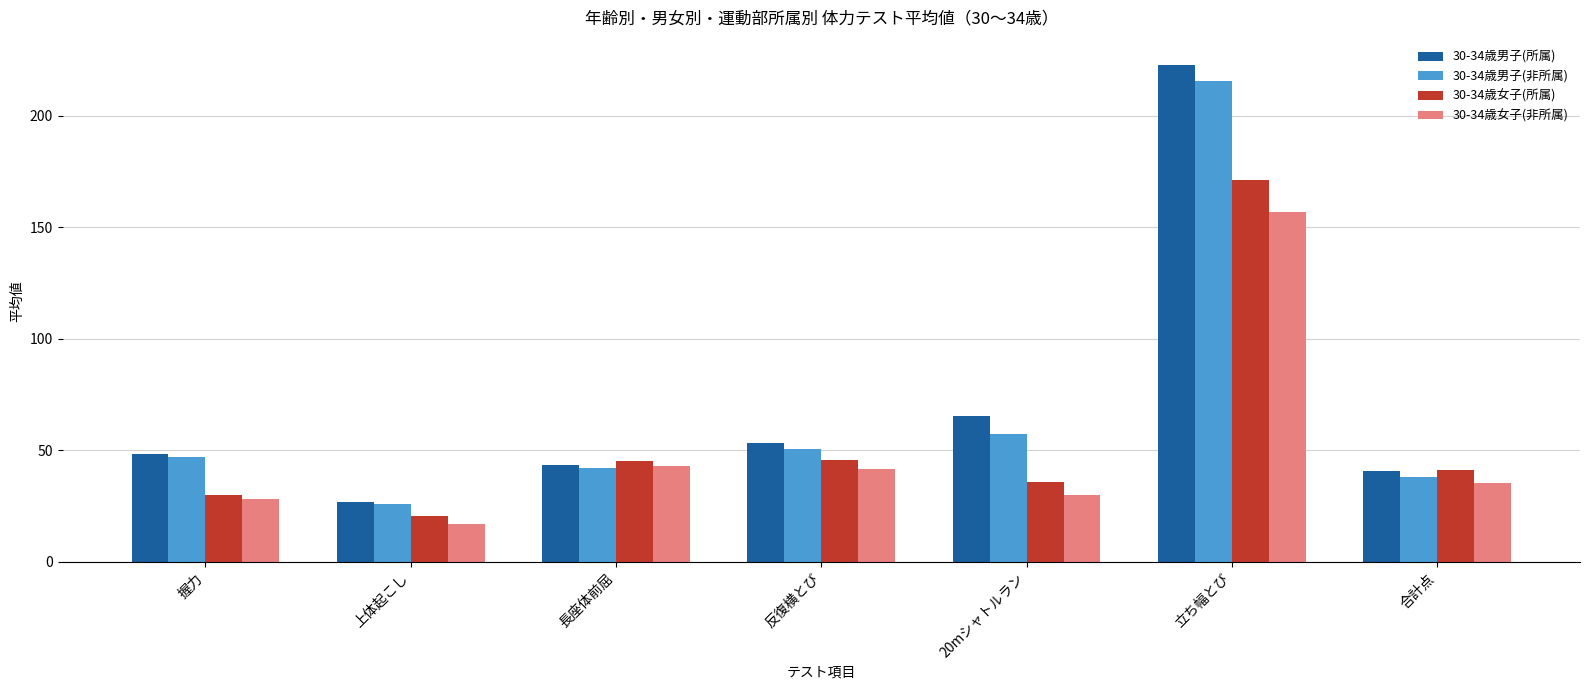

Are the bars horizontal?

No